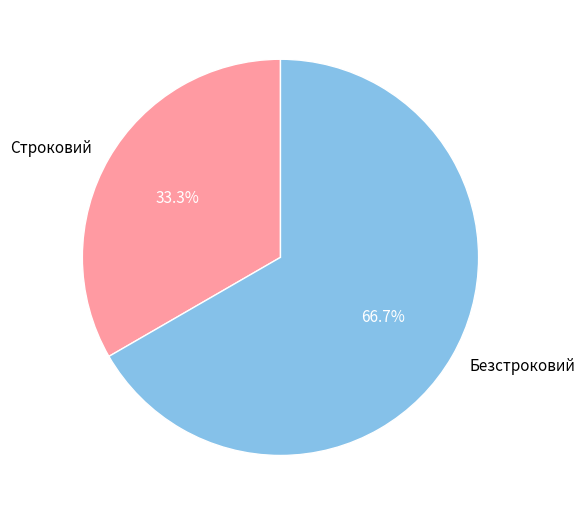

What is the total percentage of Строковий and Безстроковий?

100.0%